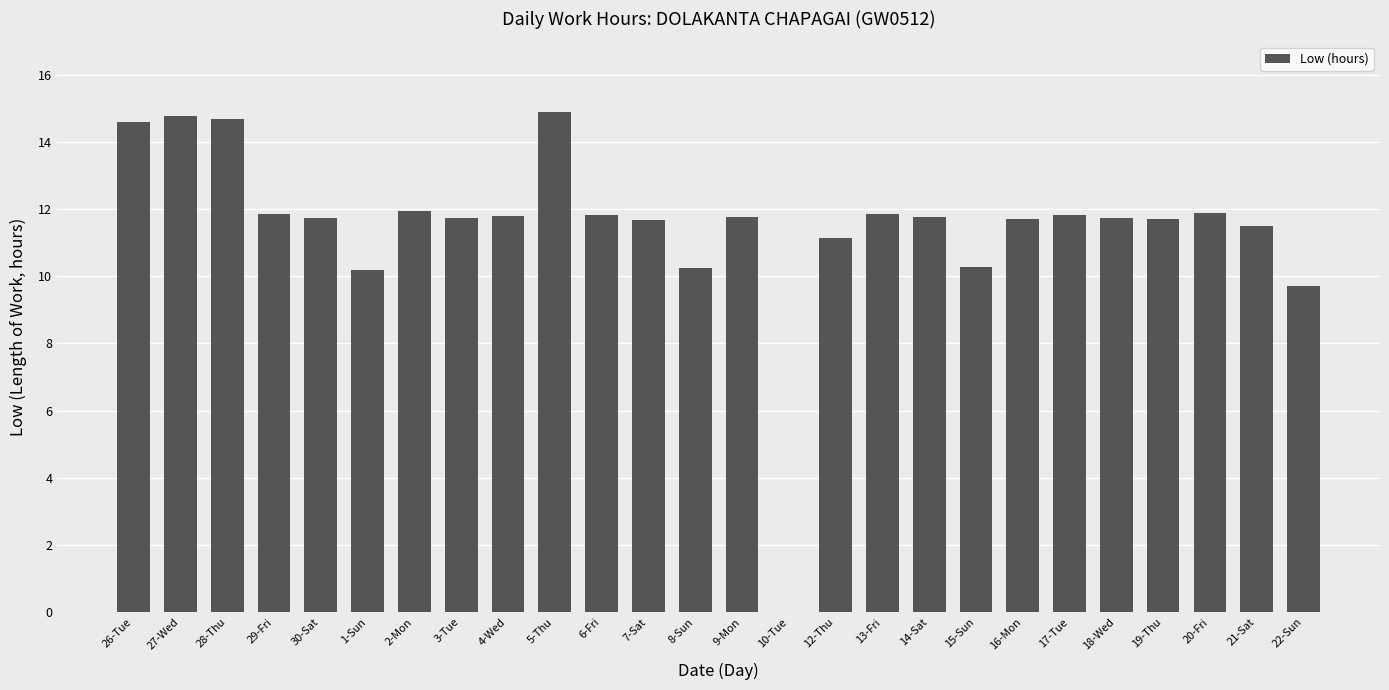

Is it true that the value at 7-Sat is 11.7?

True